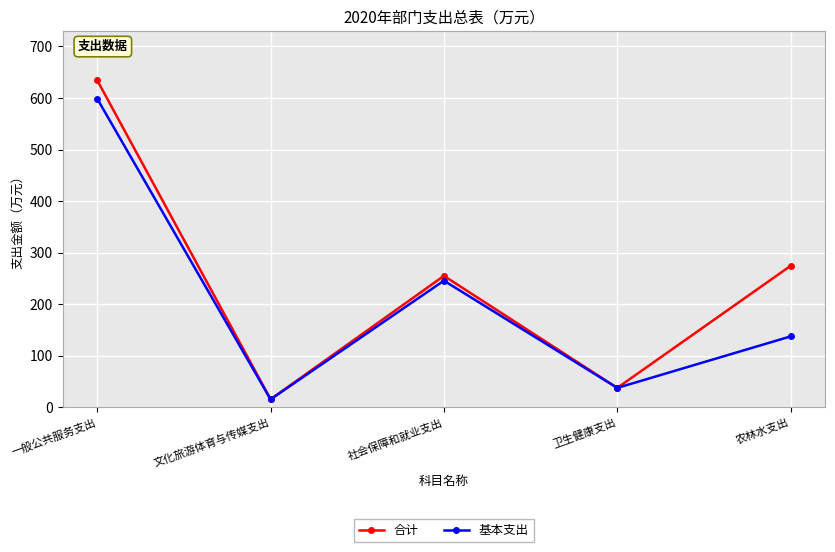

At which label does 合计 reach its minimum?

文化旅游体育与传媒支出